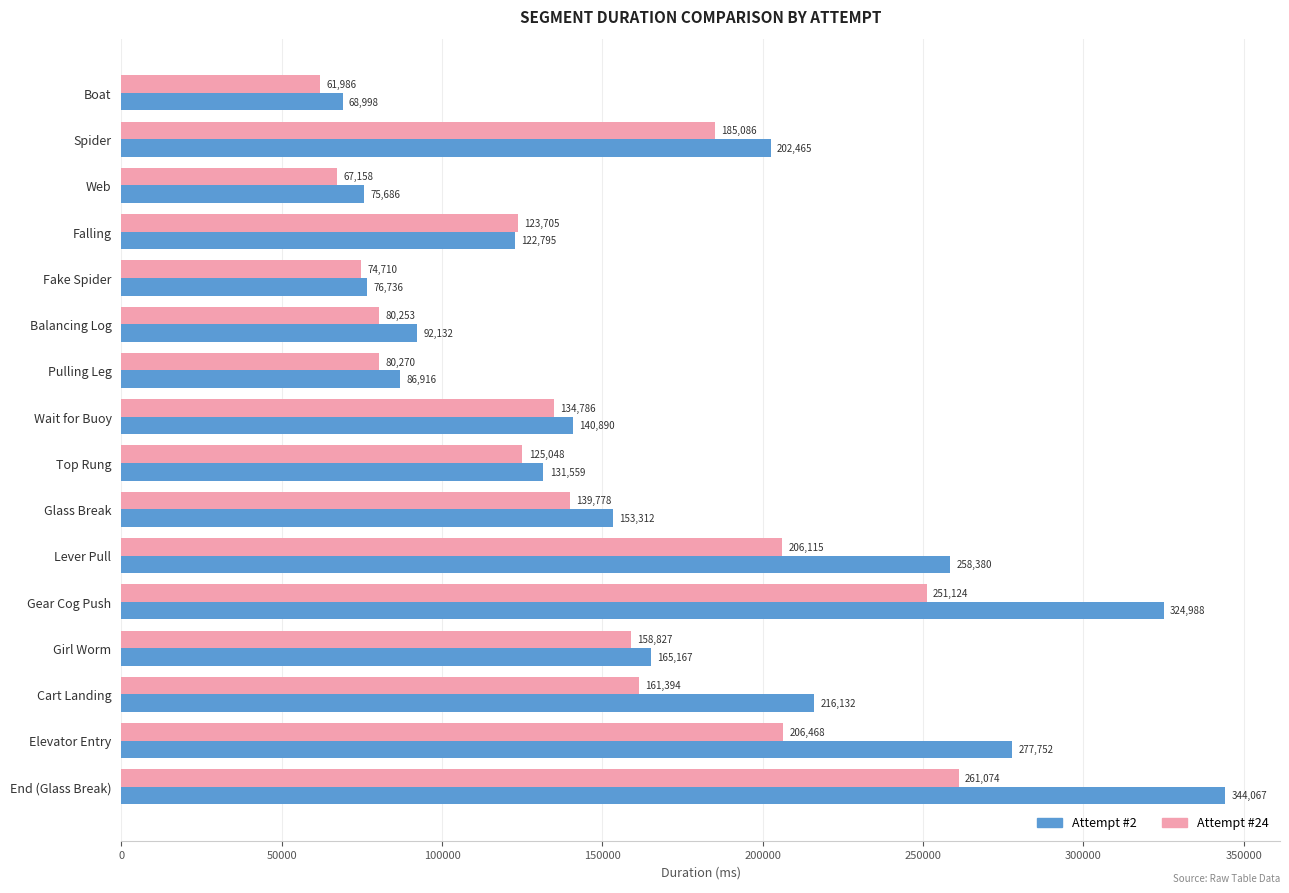

Which series has the widest spread of values?

Attempt #2